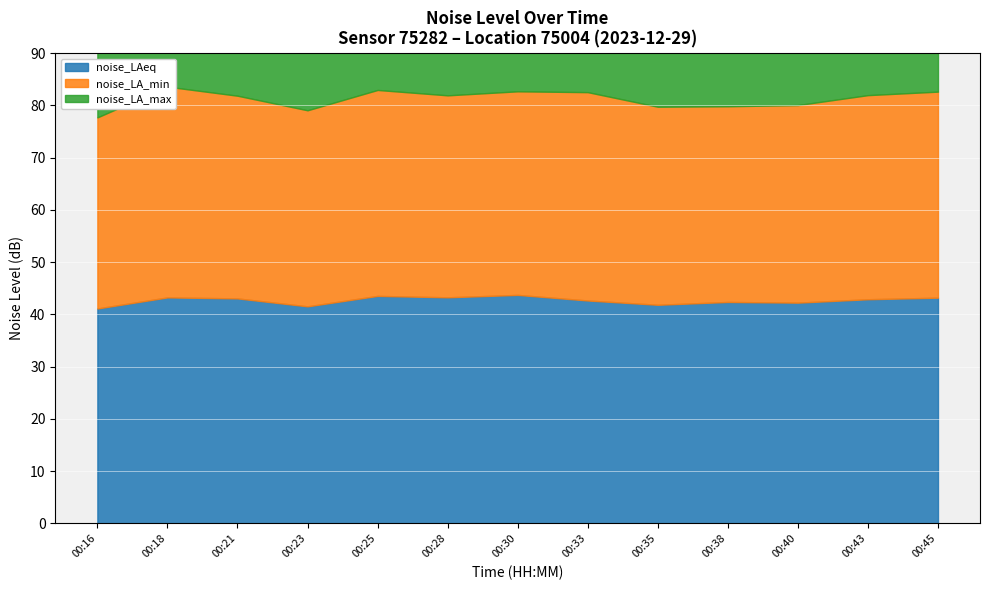

Reading right to left, transcribe all the data shown in this chart.

noise_LAeq: 43.2	42.9	42.3	42.4	41.9	42.7	43.7	43.3	43.5	41.5	43.1	43.3	41.1
noise_LA_min: 39.4	39.1	37.8	37.5	37.9	39.9	39.0	38.6	39.4	37.5	38.8	40.3	36.6
noise_LA_max: 49.2	55.7	47.8	58.4	45.5	50.4	55.6	52.8	57.1	50.2	54.9	51.6	51.2